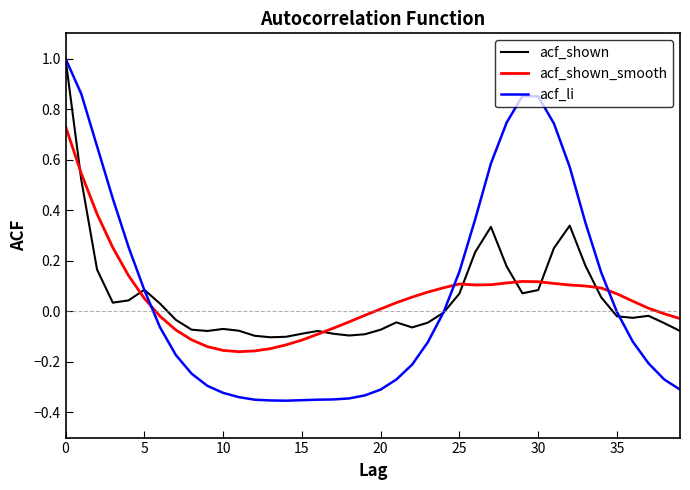

True or false: acf_shown_smooth and acf_shown cross at least once.

True